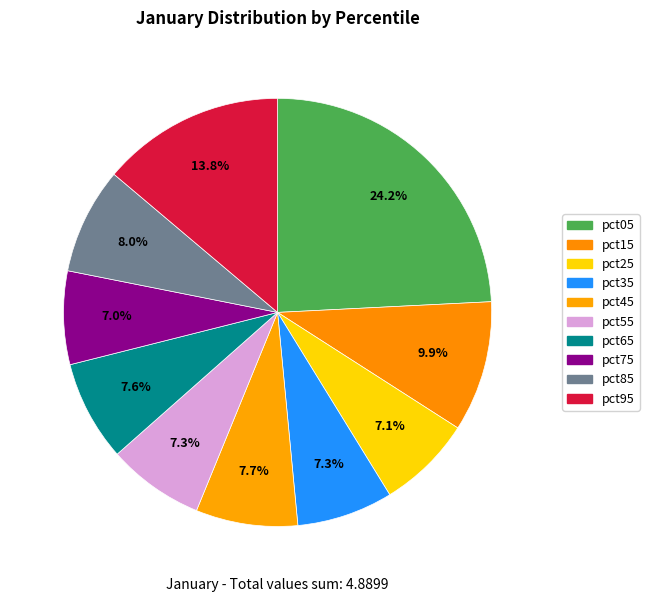

Is pct25 the majority of the pie?

No